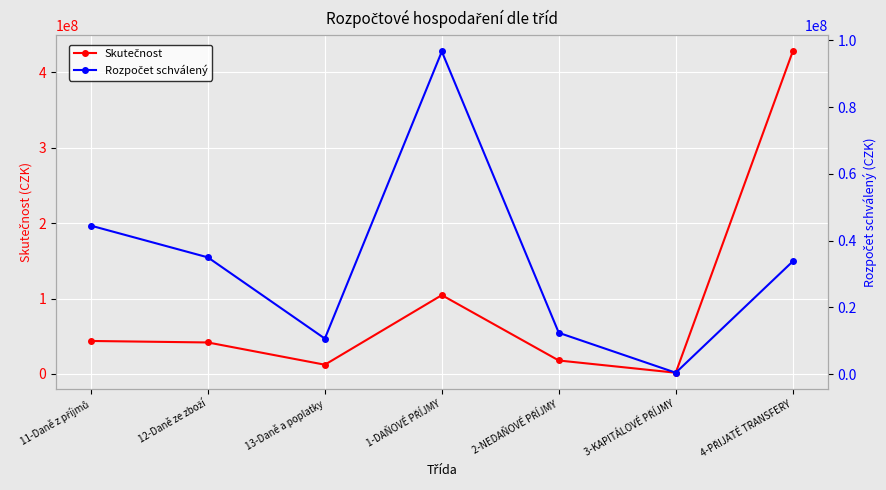

What is the difference between the highest and lowest values at 3-KAPITÁLOVÉ PŘÍJMY?

1177020.0